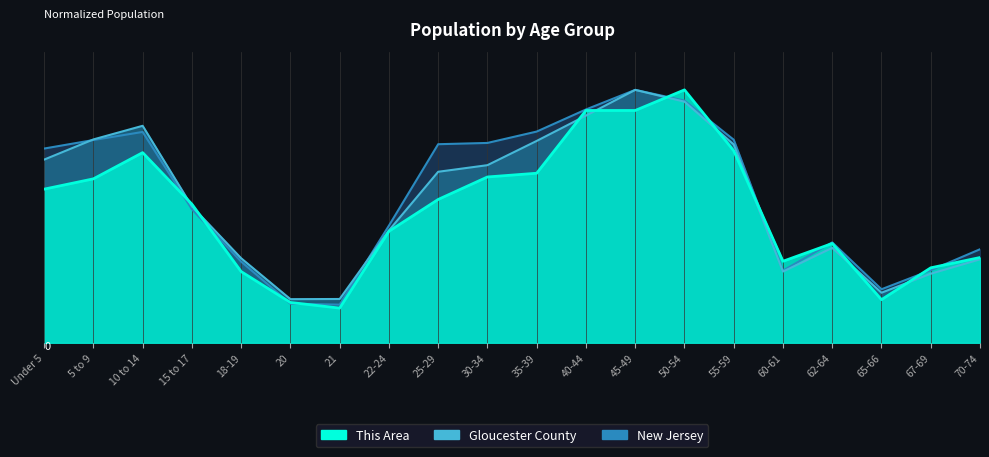

Between 70-74 and 10 to 14, which is larger?

10 to 14